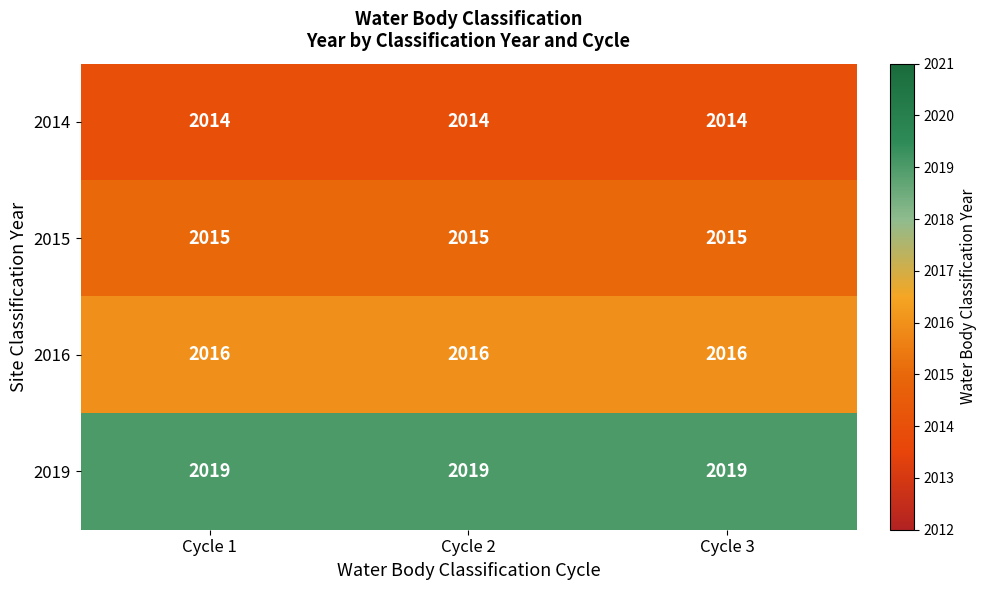

What is the sum of the 2016 values at Cycle 2 and Cycle 3?

4032